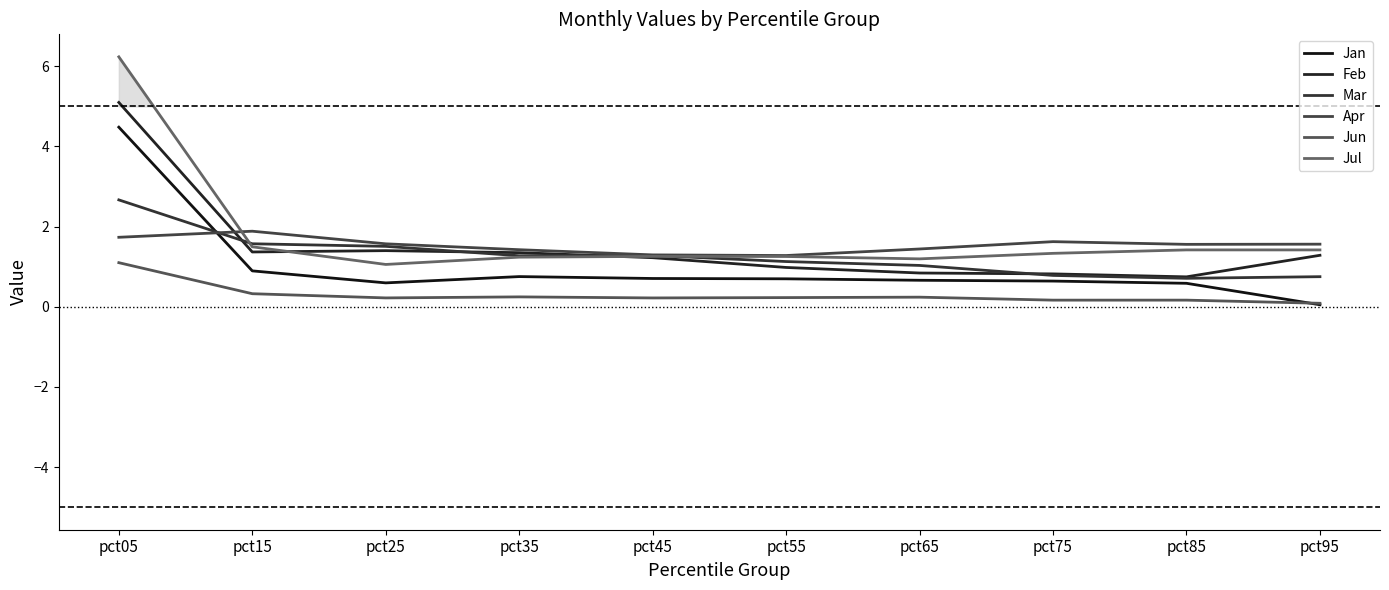

What is the average value of the Jan series?

1.0